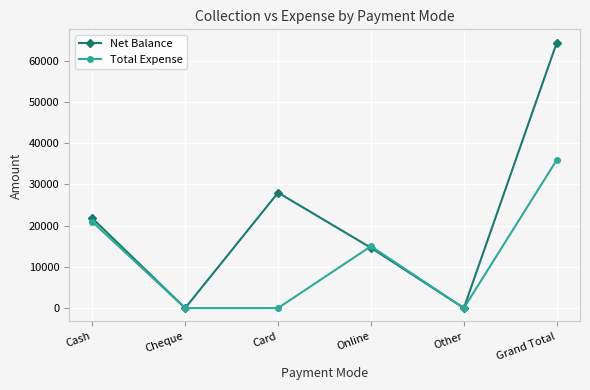

What is the sum of all Total Expense values?

71880